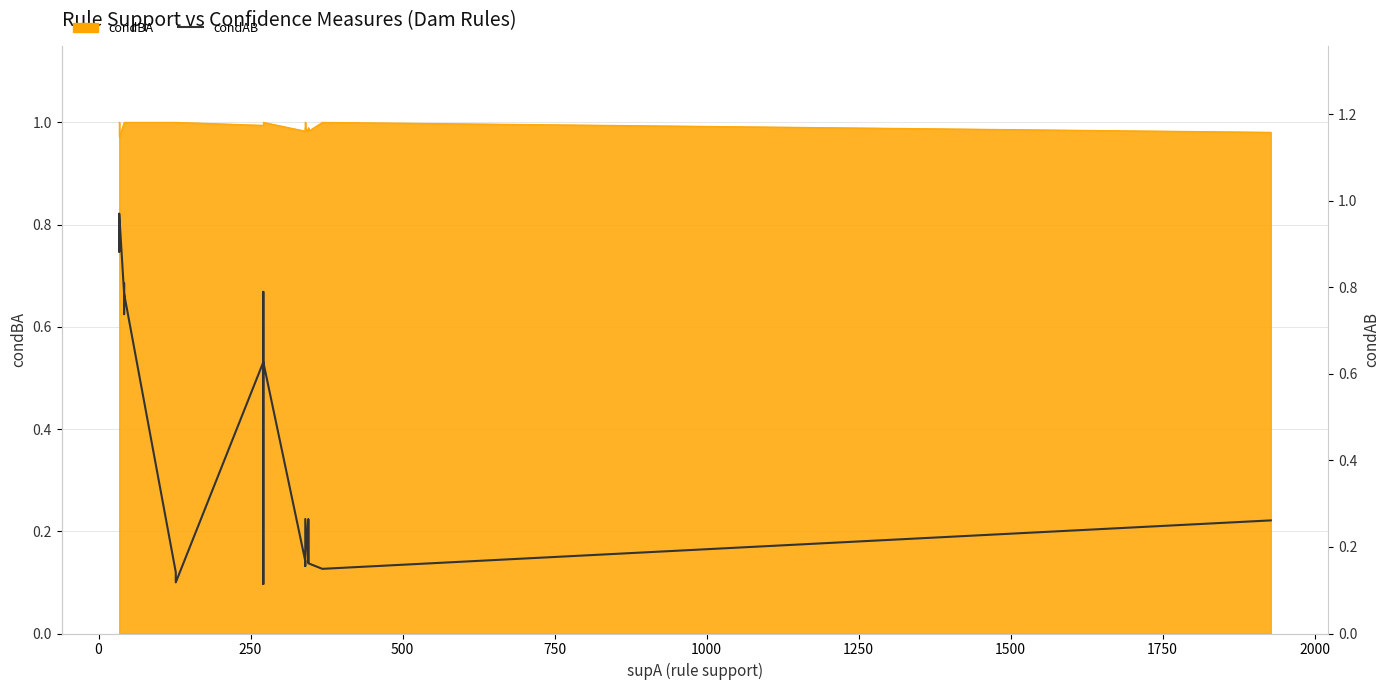

What is the difference between the maximum and minimum values?

0.9